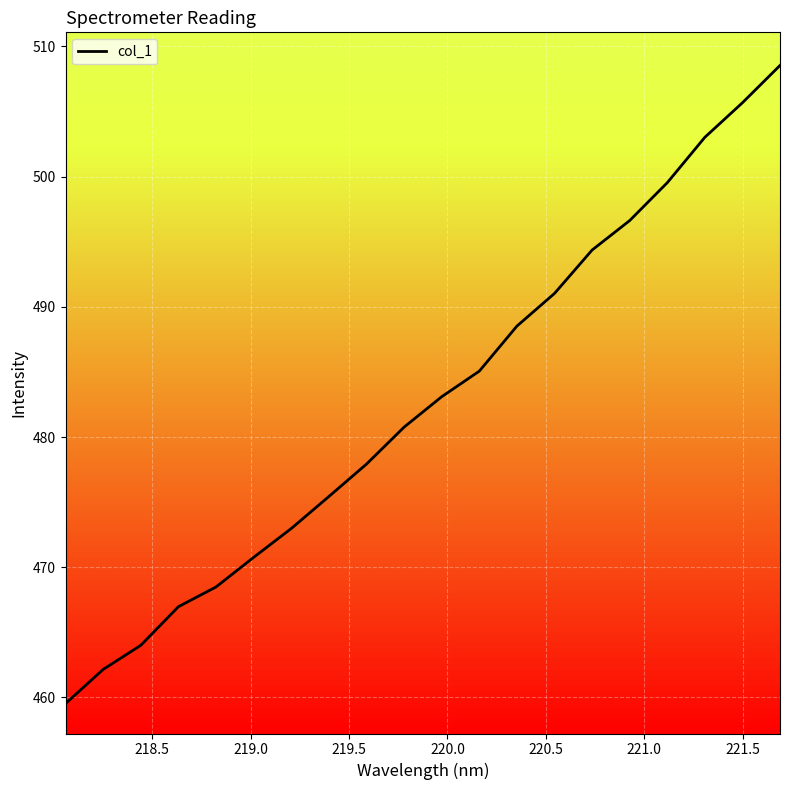

What is the difference between the maximum and minimum values?

49.0